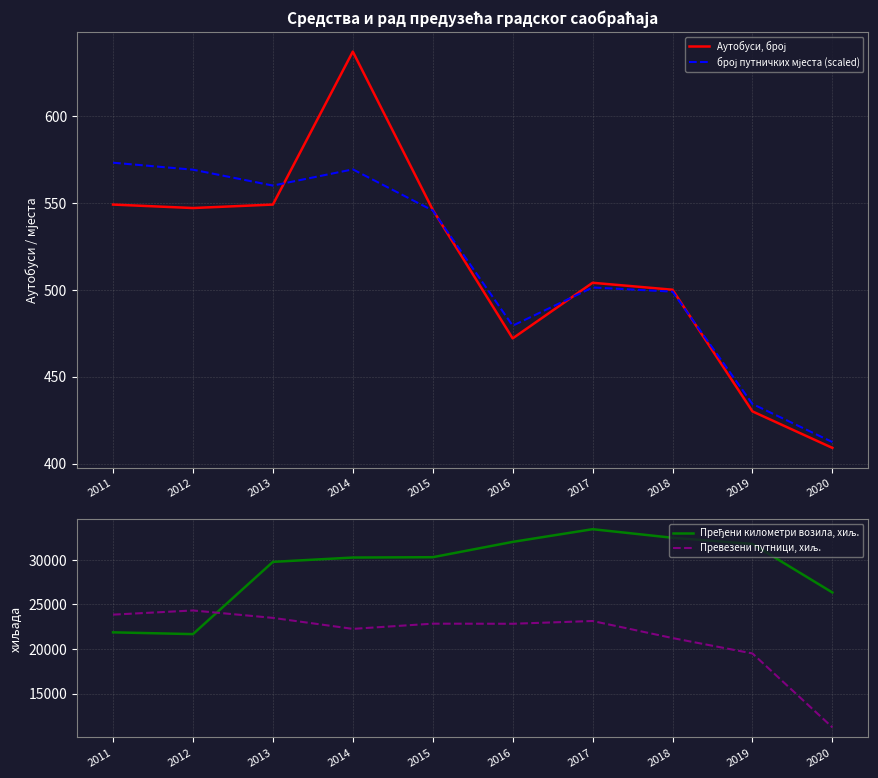

What is the highest value of the Пређени километри возила, хиљ. series?

33424.0